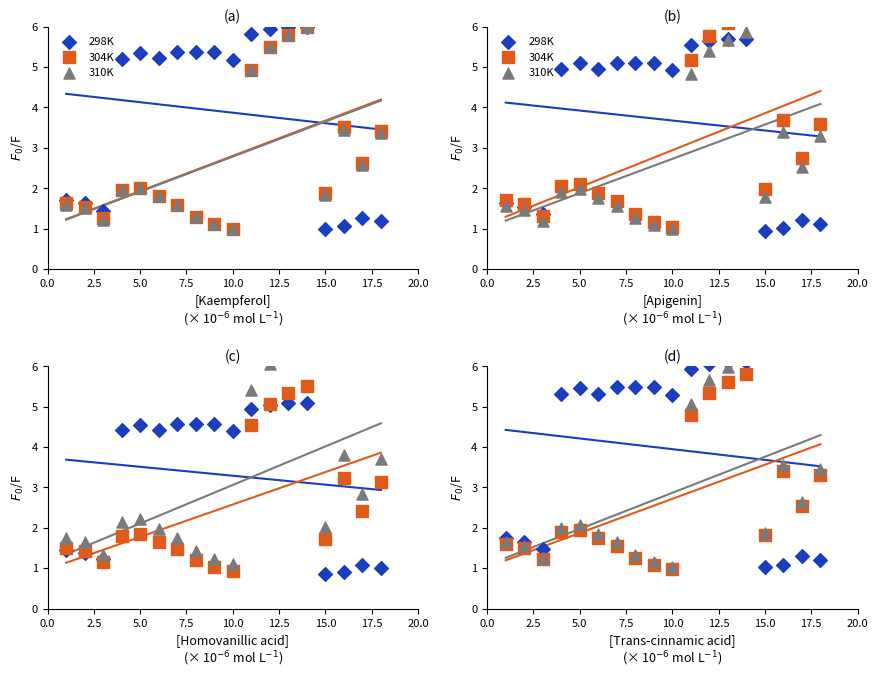

Which series reaches the maximum Y coordinate?

310K